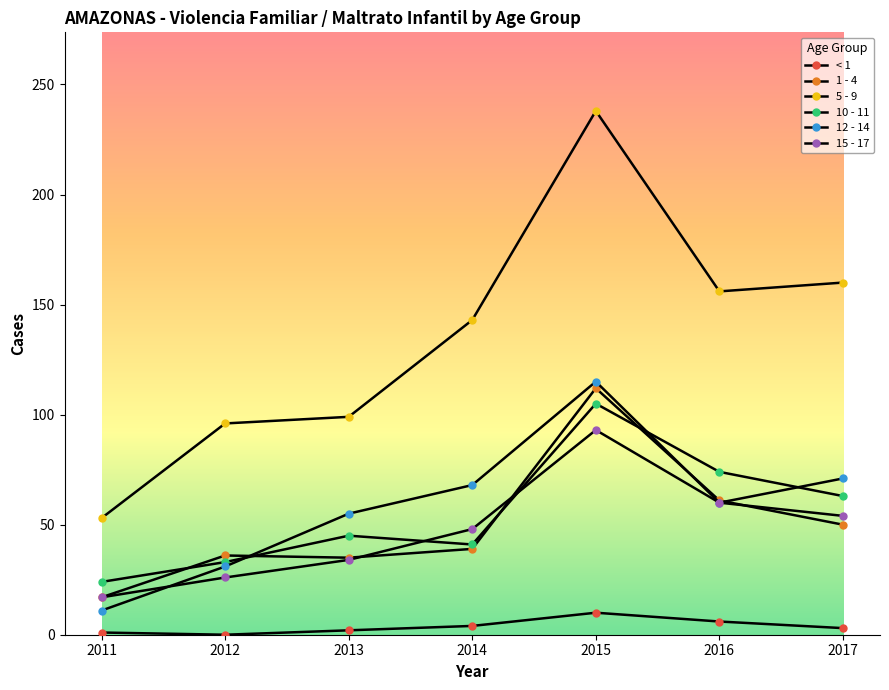

What value does the 12 - 14 series have at 2011, to the nearest 10?

10